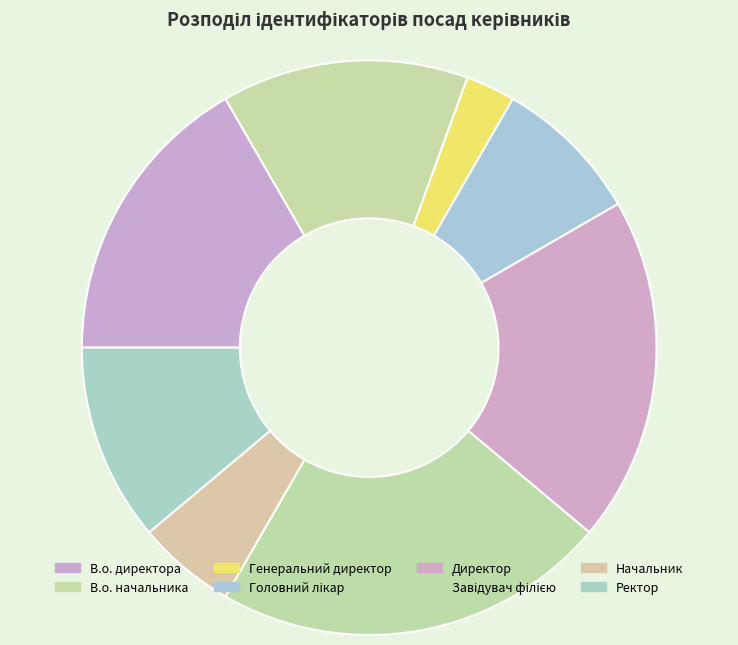

Count the number of slices in the pie.

8